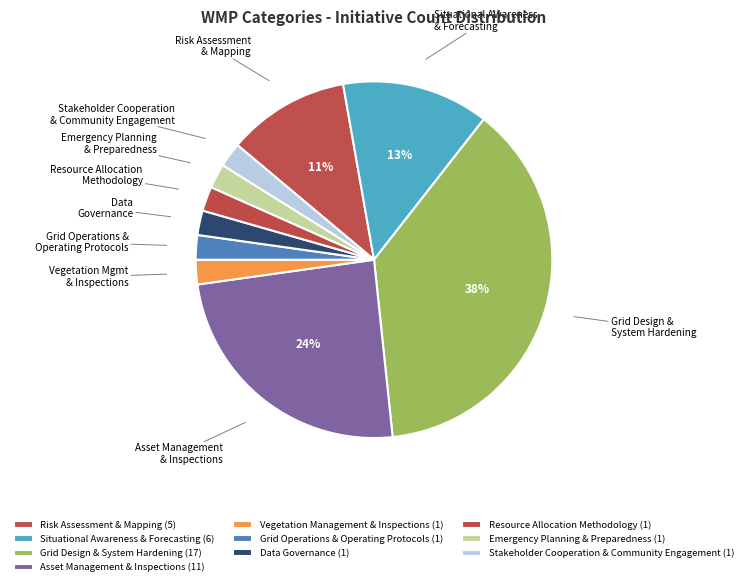

To the nearest percent, what is the combined percentage of Grid Design & System Hardening and Vegetation Management & Inspections?

40%